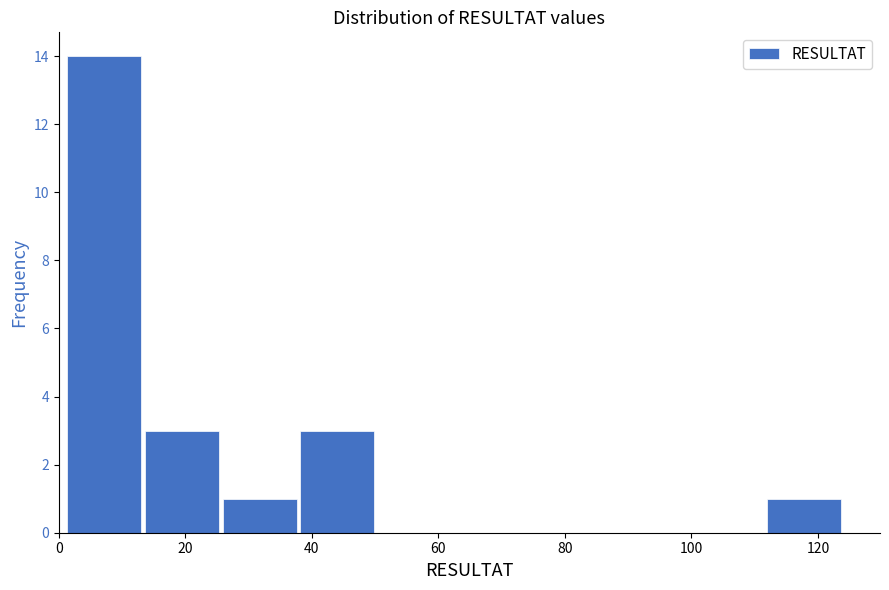

Over which range of the x-axis is the bar tallest?

2 to 14